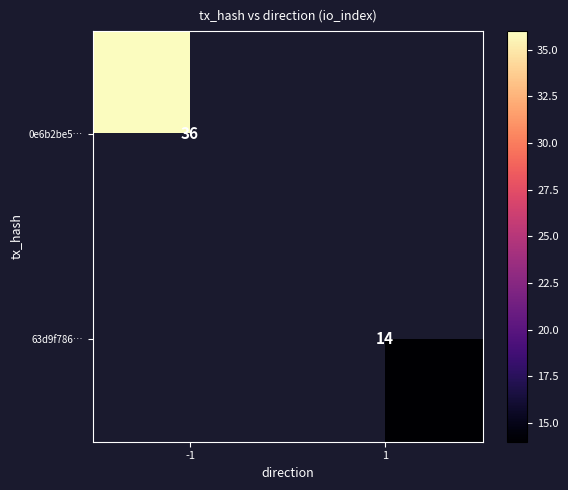

The value of 0e6b2be5… at -1 is 58. True or false?

False